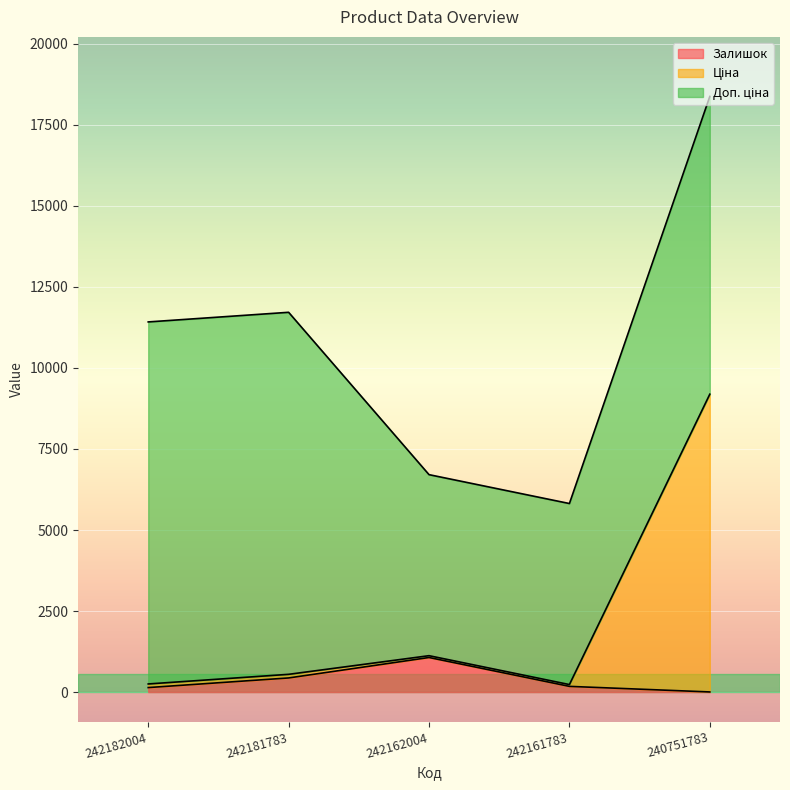

The Залишок series shows 139.0 at 242182004. True or false?

True